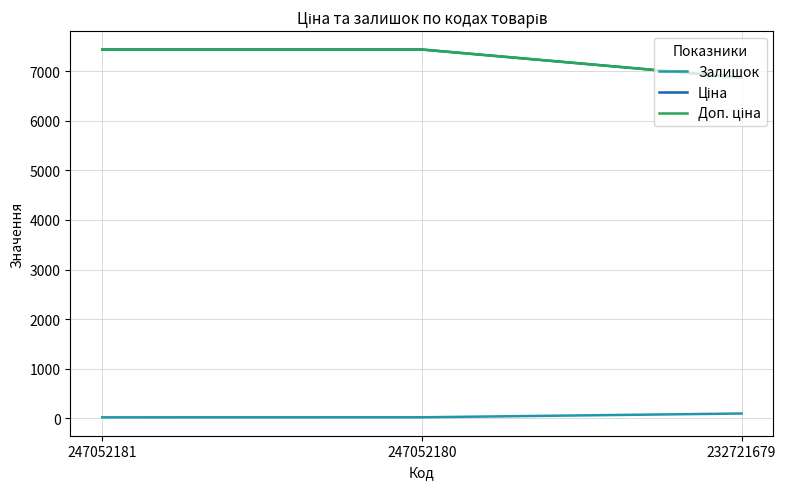

Does the chart have visible grid lines?

Yes